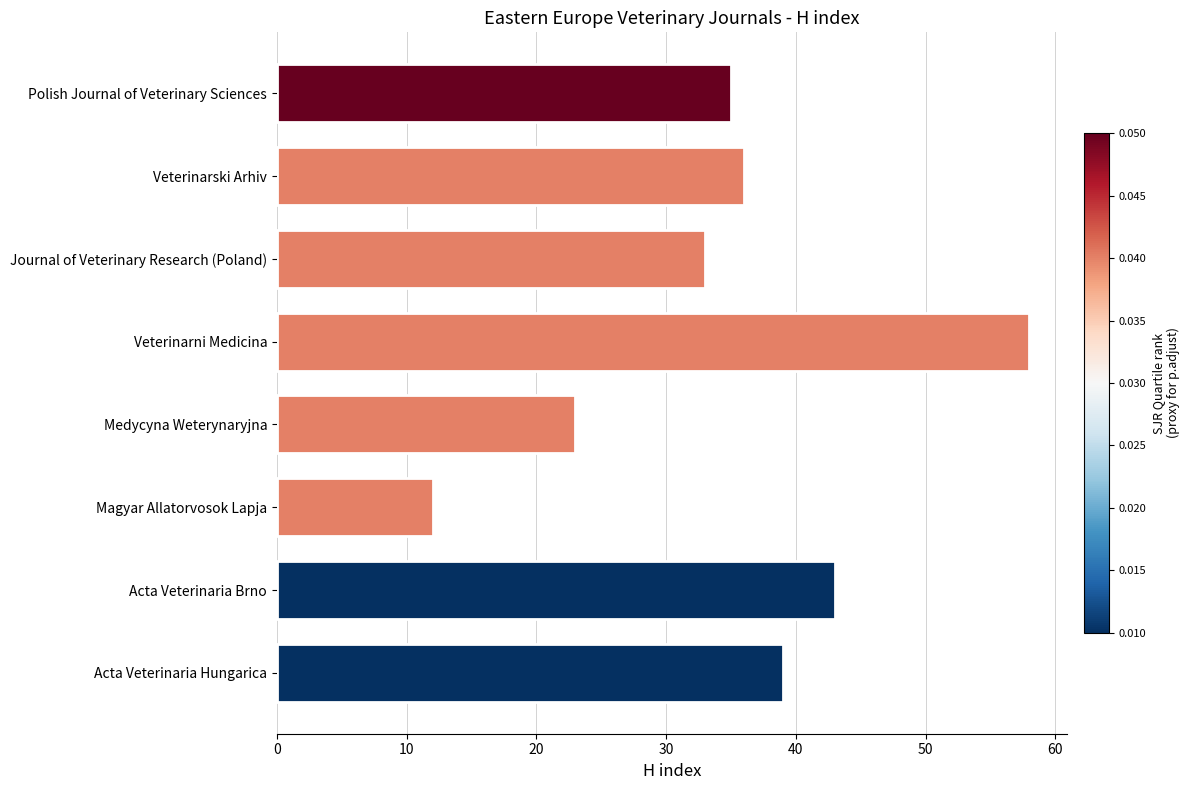

True or false: the data shows 23 at Medycyna Weterynaryjna.

True